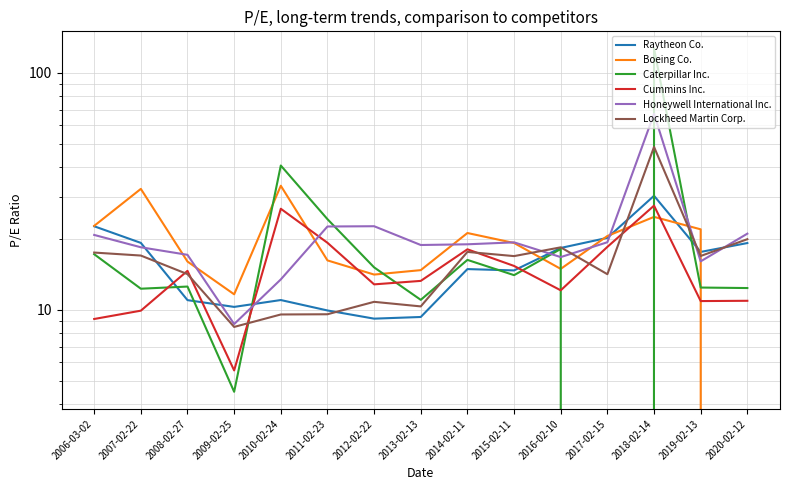

How many distinct data groups are displayed?

6